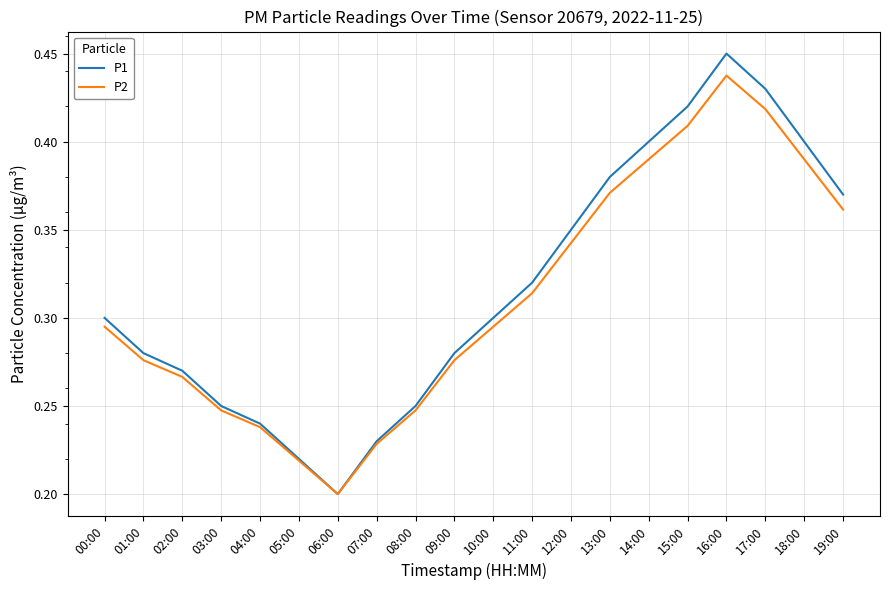

Is this an area chart (filled region under the line)?

No